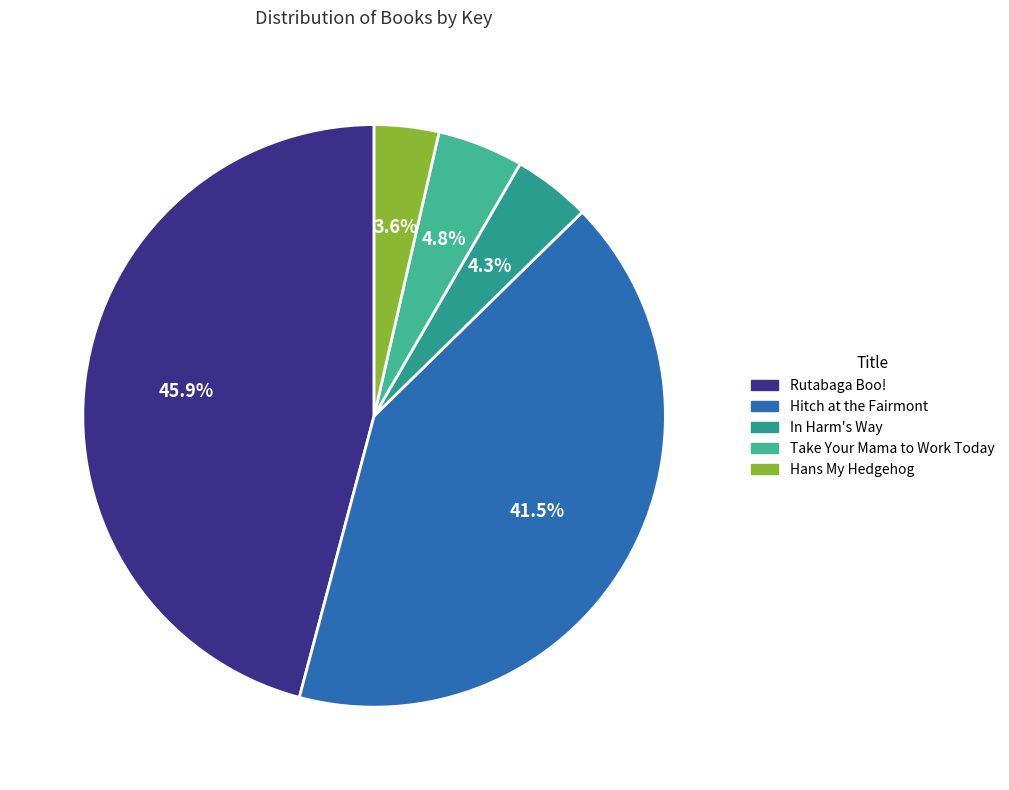

How many slices are in this pie chart?

5